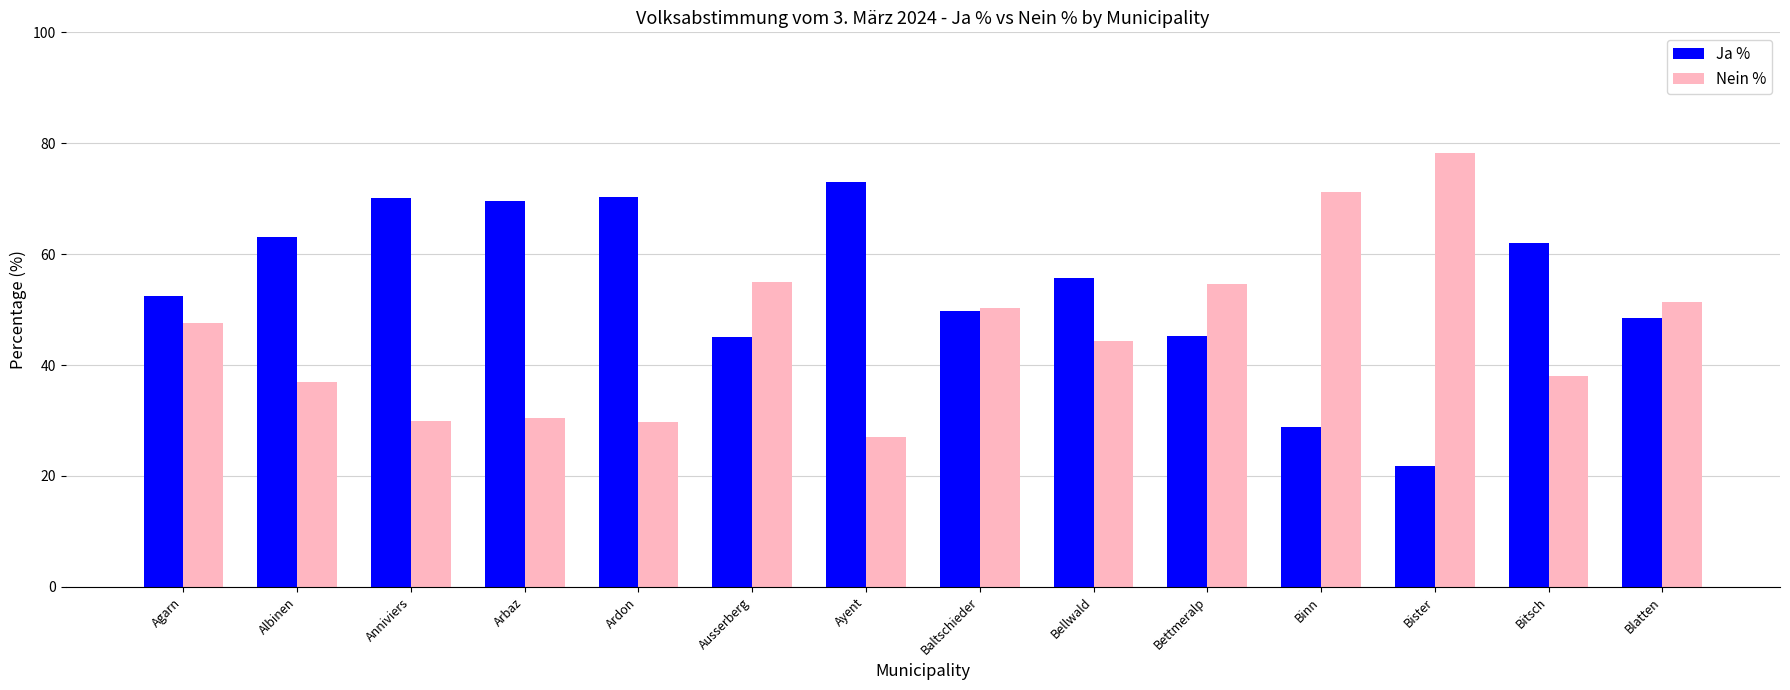

What is the difference between the maximum and minimum values in the Ja % series?

51.2